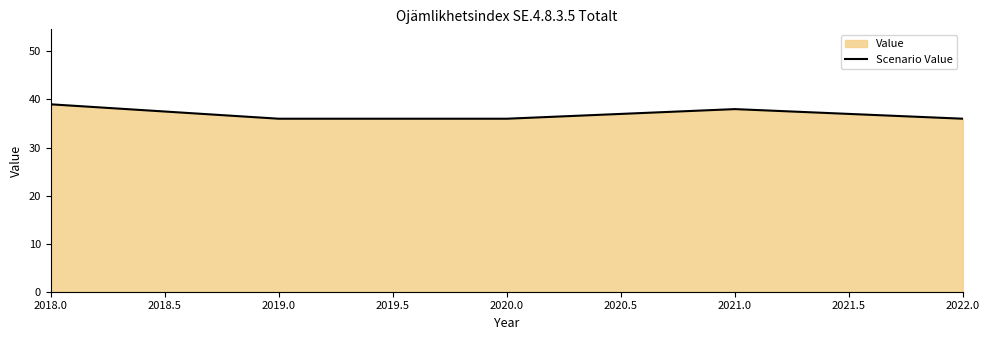

Reading left to right, what are all the values shown in this chart?

39	36	36	38	36